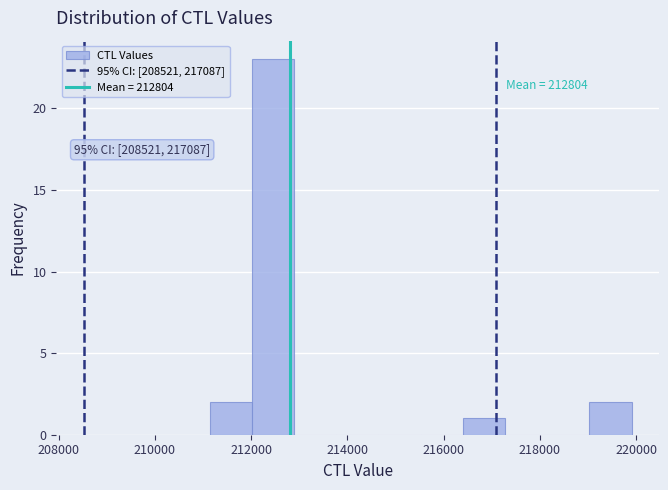

Which range on the x-axis has the tallest bar?

212000 to 212800